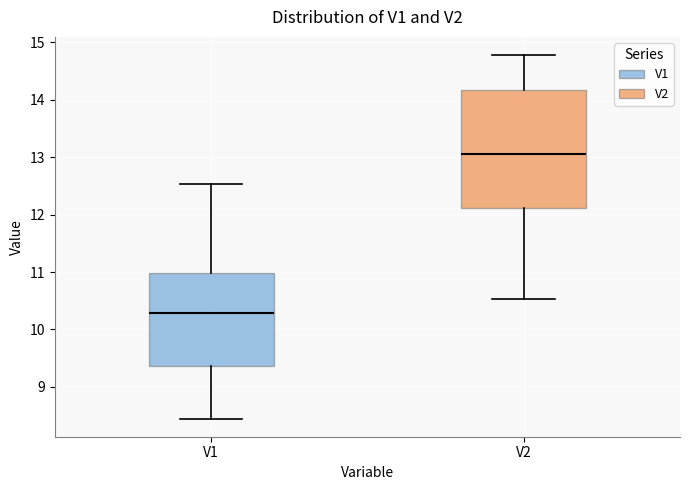

Where is the upper edge of the box for V1 on the y-axis? The values are not printed on the chart, so give them approximately, as read against the axis.

11.0